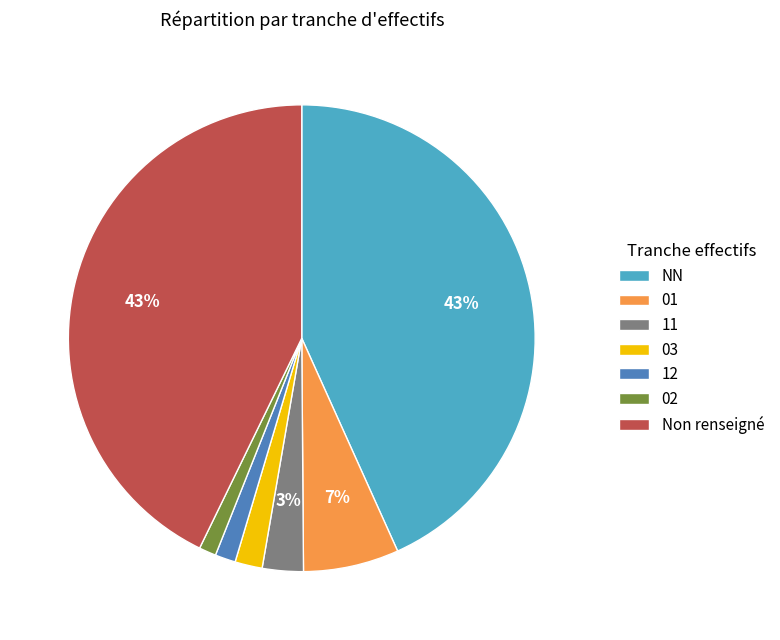

Is 11 the majority of the pie?

No